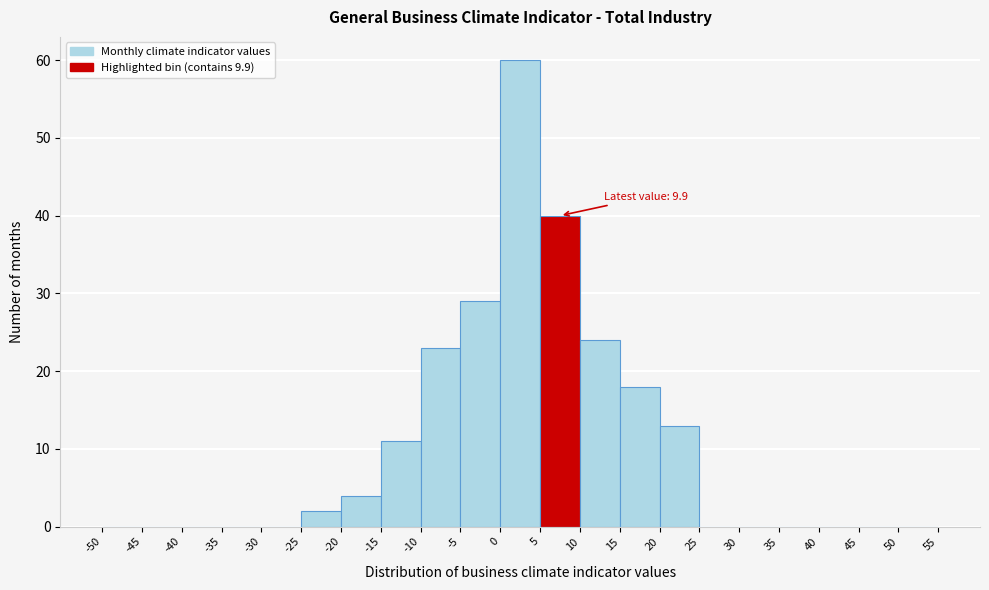

Which range on the x-axis has the tallest bar?

0 to 5